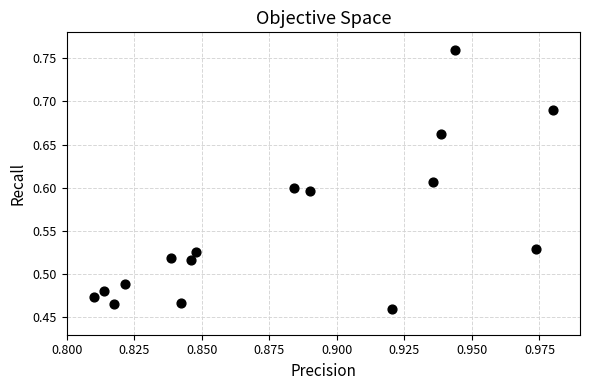

What is the range of Y values (max minus min)?

0.3